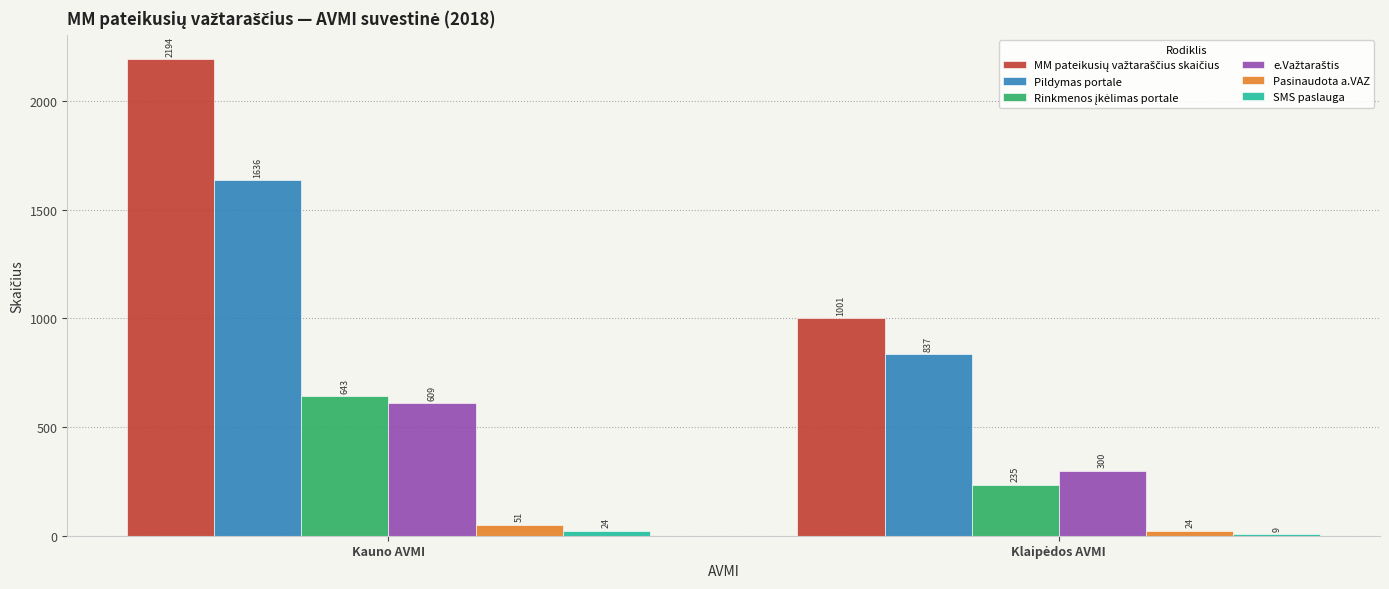

What is the difference between the highest and lowest values at Kauno AVMI?

2170